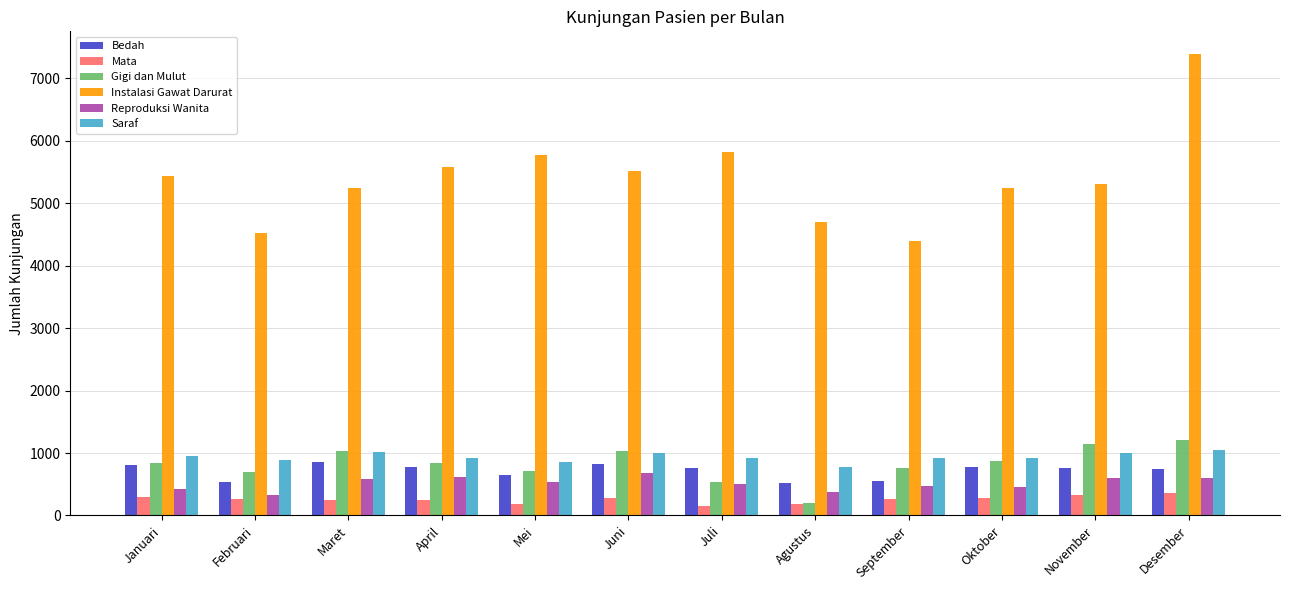

Are the bars grouped side by side (vs. stacked)?

Yes